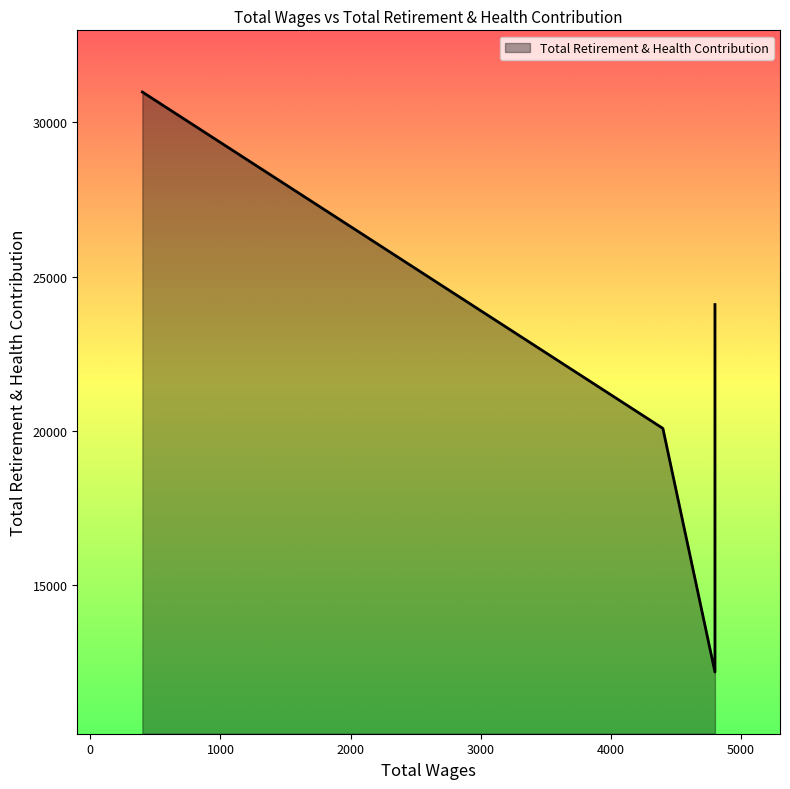

What is the value of the 5th point from the left?

30987